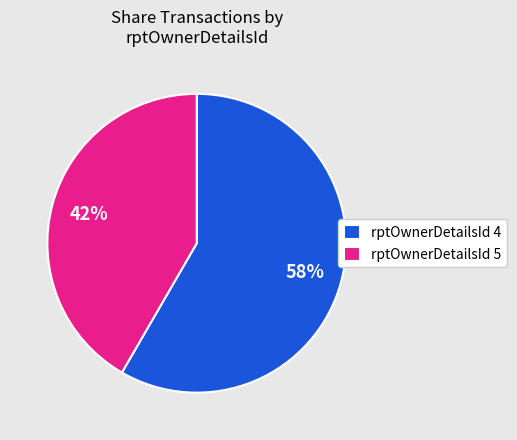

Which slice represents more than half of the pie?

rptOwnerDetailsId 4